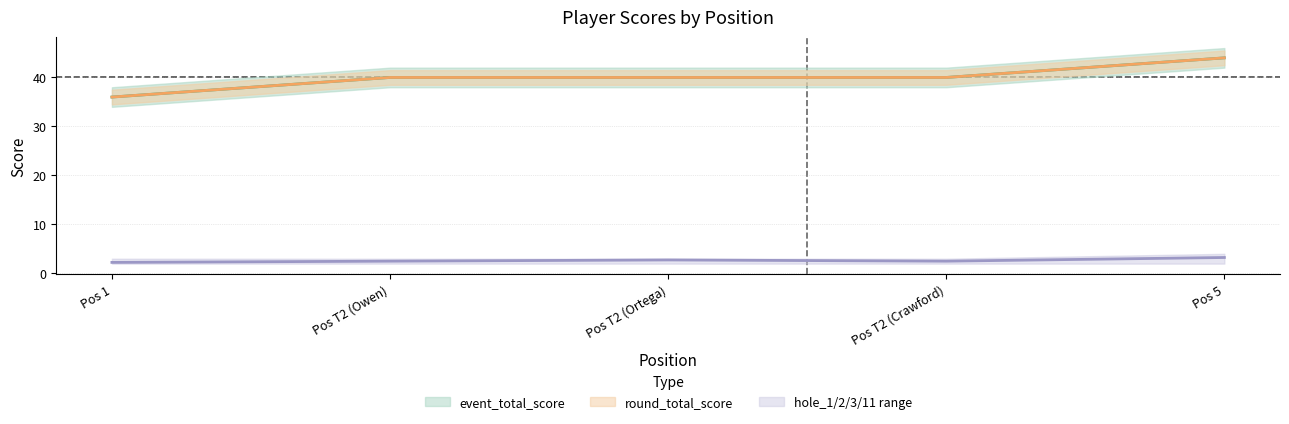

How many hole_1 values are between 2 and 3?

5